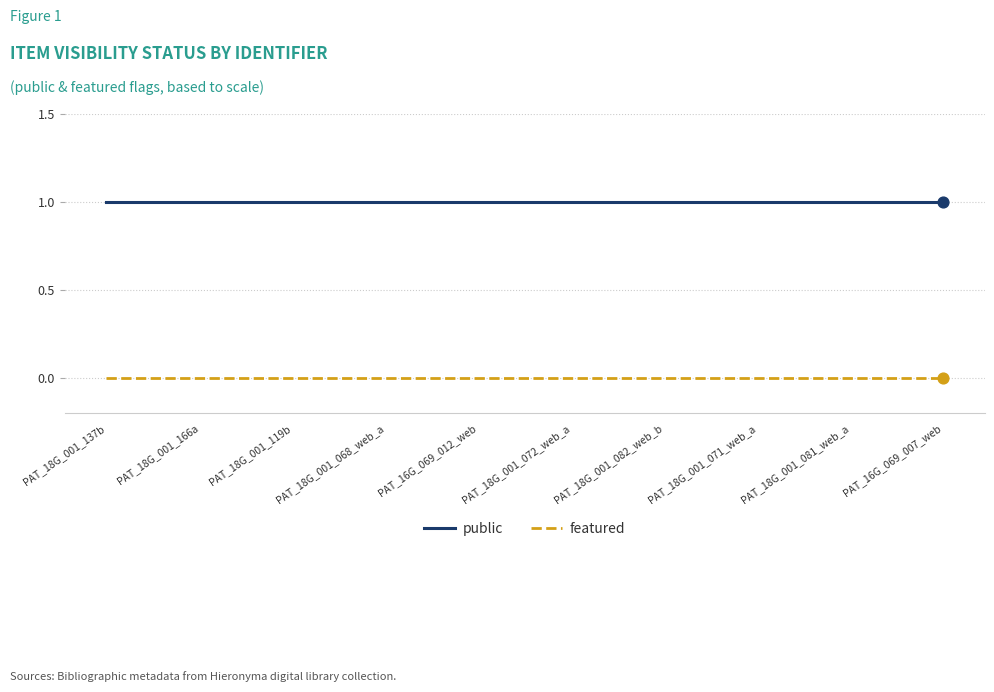

Is the value of featured at PAT_18G_001_072_web_a greater than the value of public at PAT_18G_001_071_web_a?

No